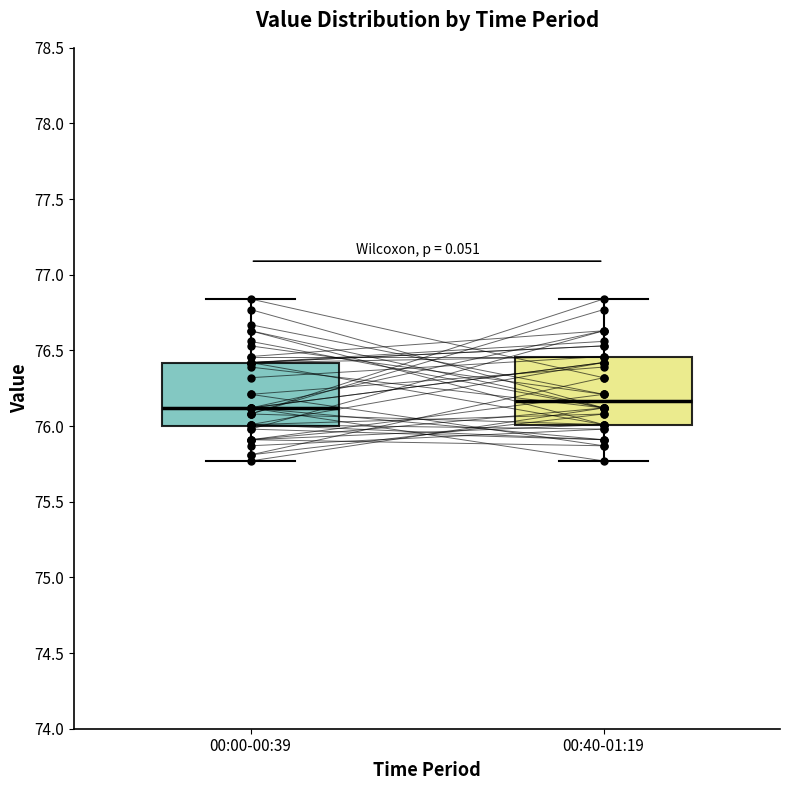

Where does the lower whisker of the box for 00:40-01:19 end on the y-axis? The values are not printed on the chart, so give them approximately, as read against the axis.

75.75